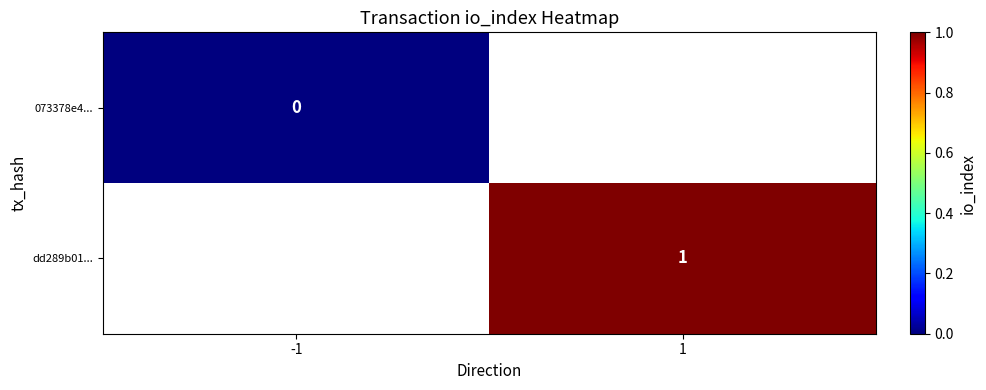

At -1, list the series in order from smallest to largest.

073378e4..., dd289b01...